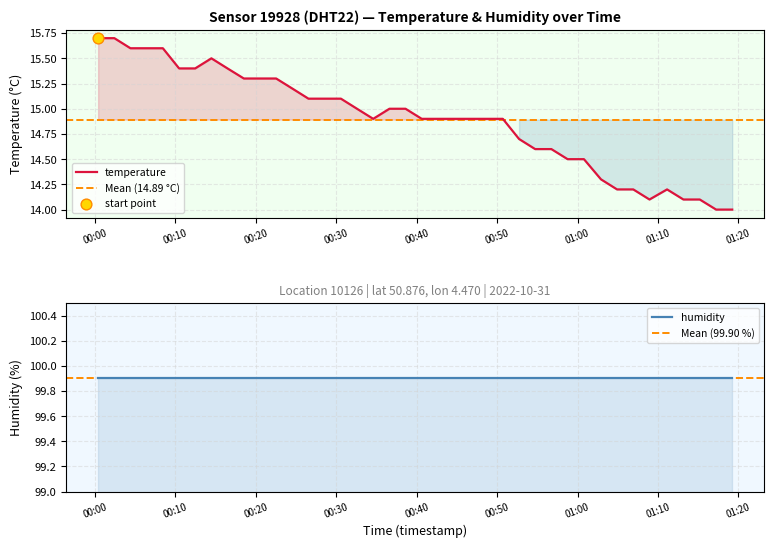

Between 2022-10-31T00:16:29 and 2022-10-31T00:58:46, which is larger?

2022-10-31T00:16:29